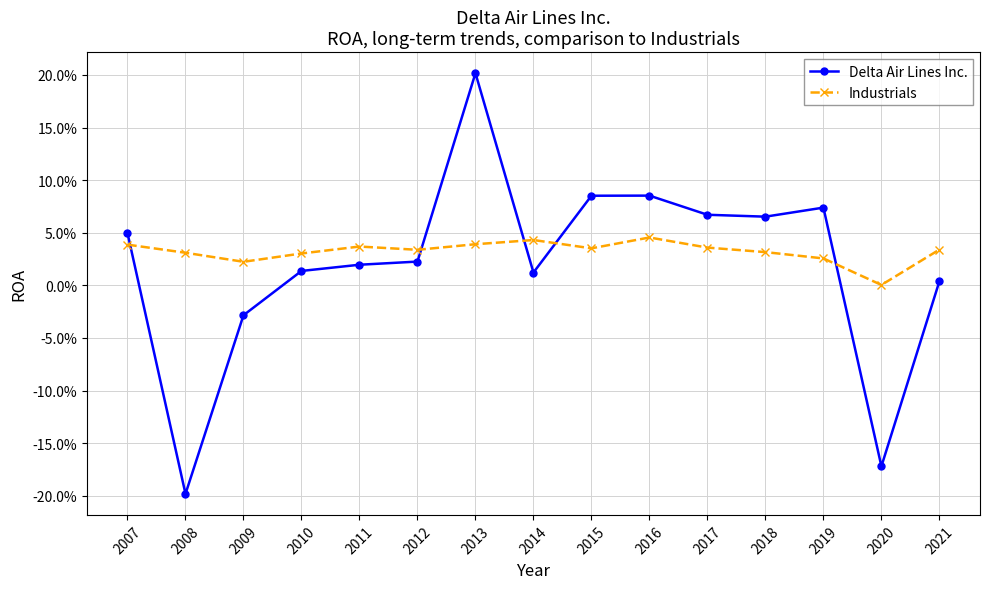

Is this an area chart (filled region under the line)?

No